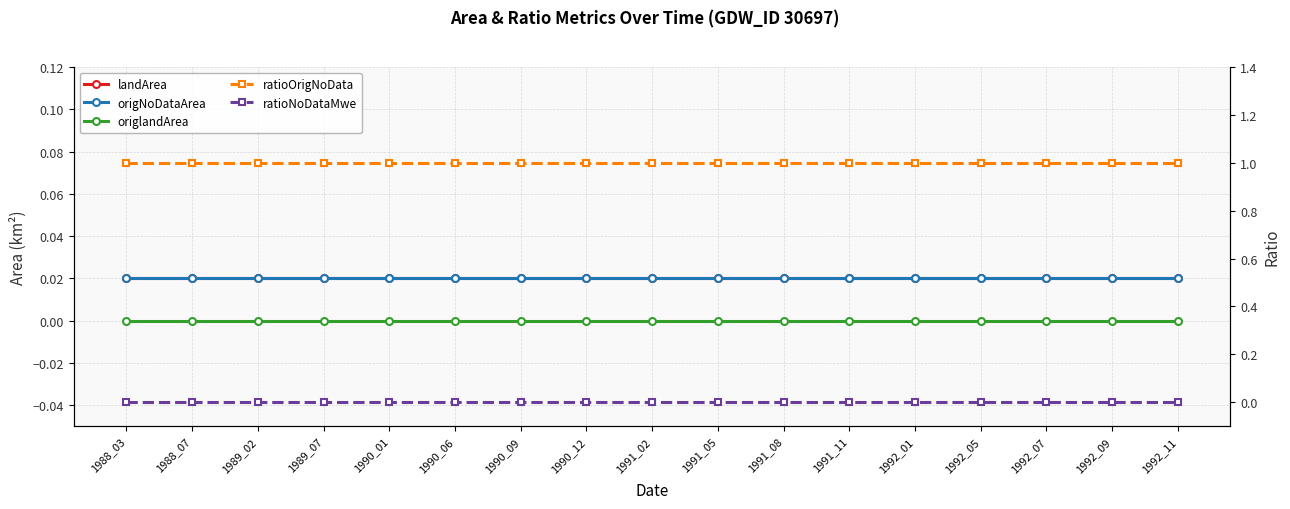

Which category has the highest value in the origlandArea series?

1988_03